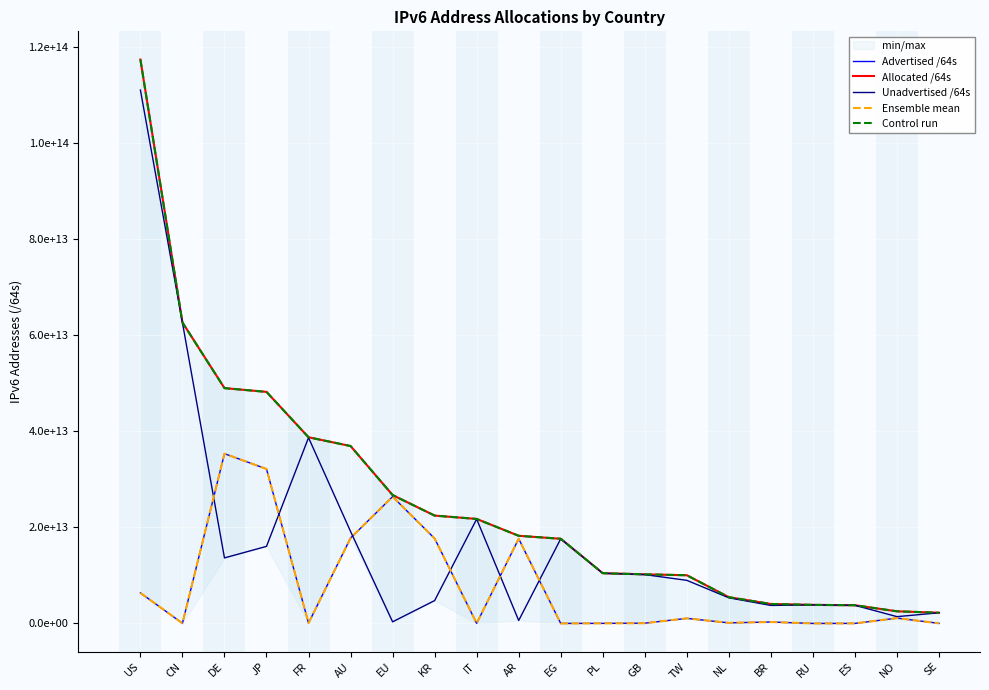

How many times do Unadvertised /64s and Advertised /64s cross each other?

6